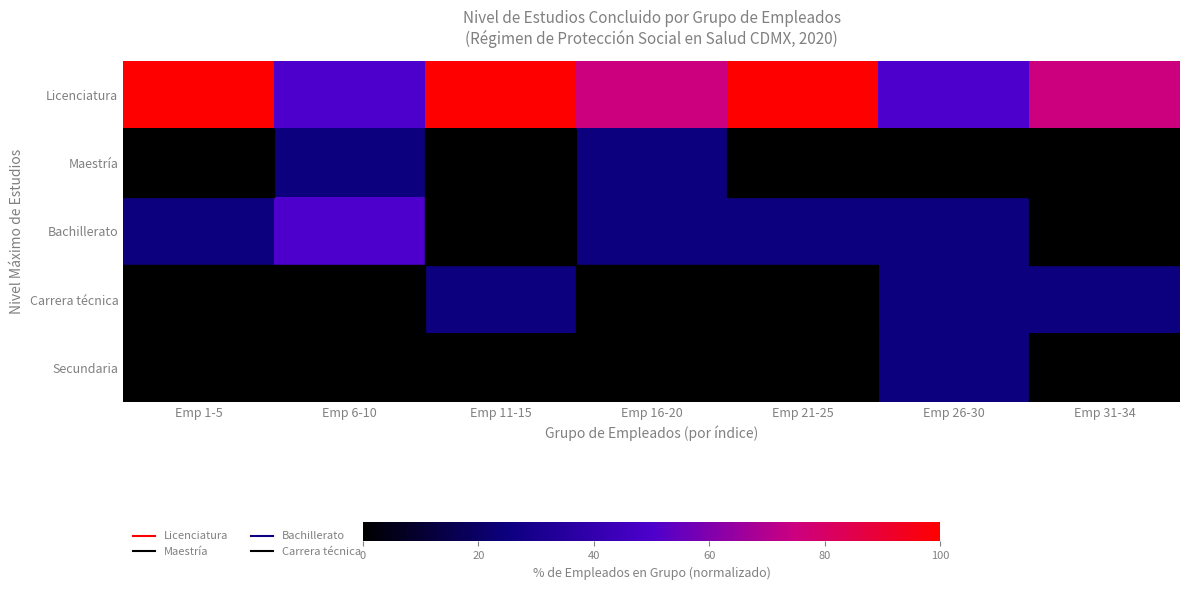

How many data points does each series have?

7